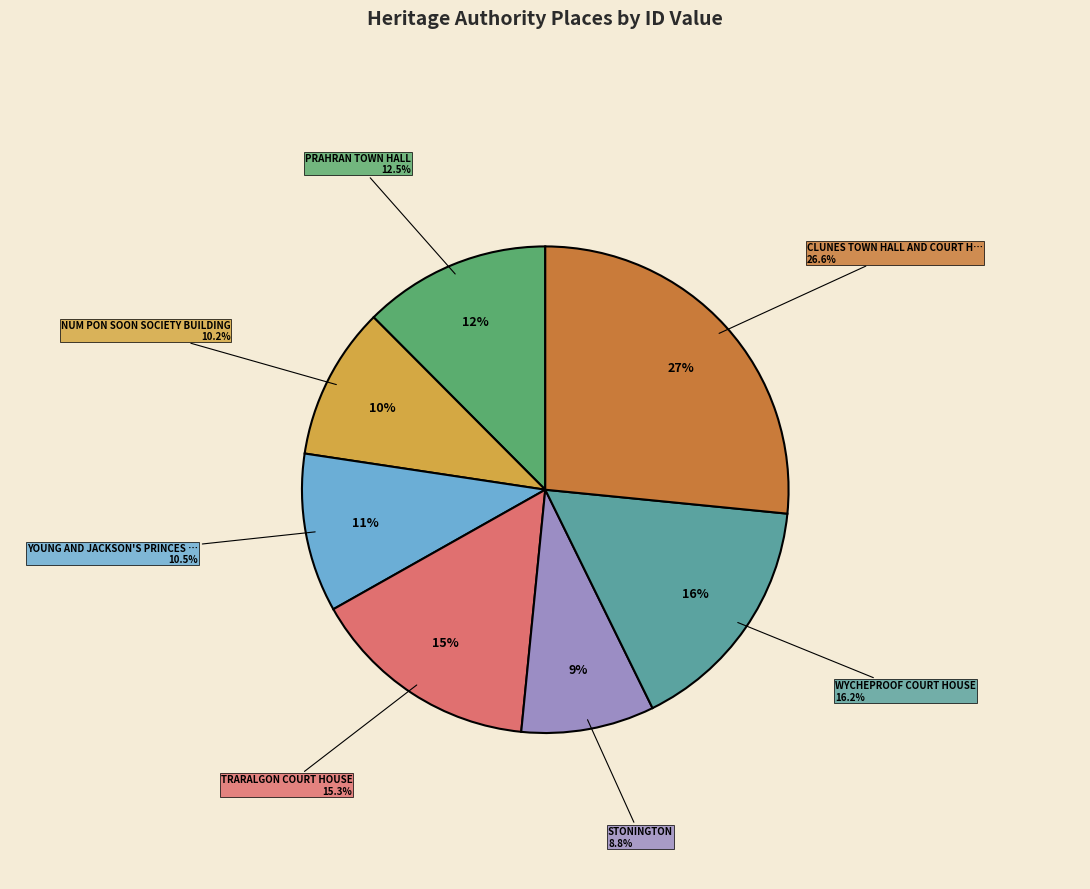

What percentage do TRARALGON COURT HOUSE and YOUNG AND JACKSON'S PRINCES BRIDGE HOTEL together represent?

25.8%